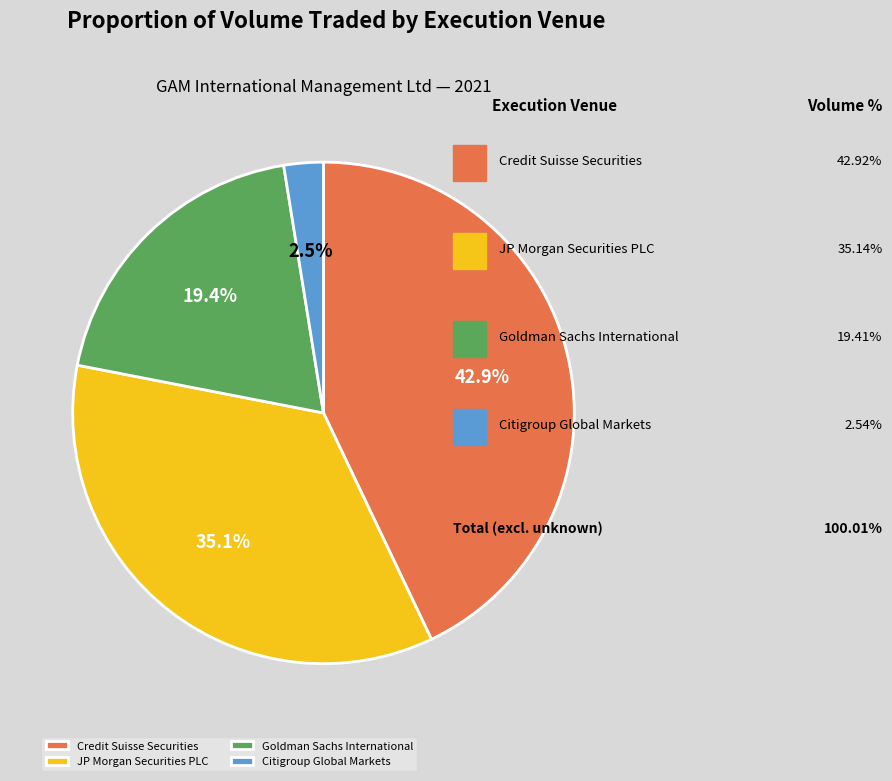

Is there any slice that represents more than half of the pie?

No